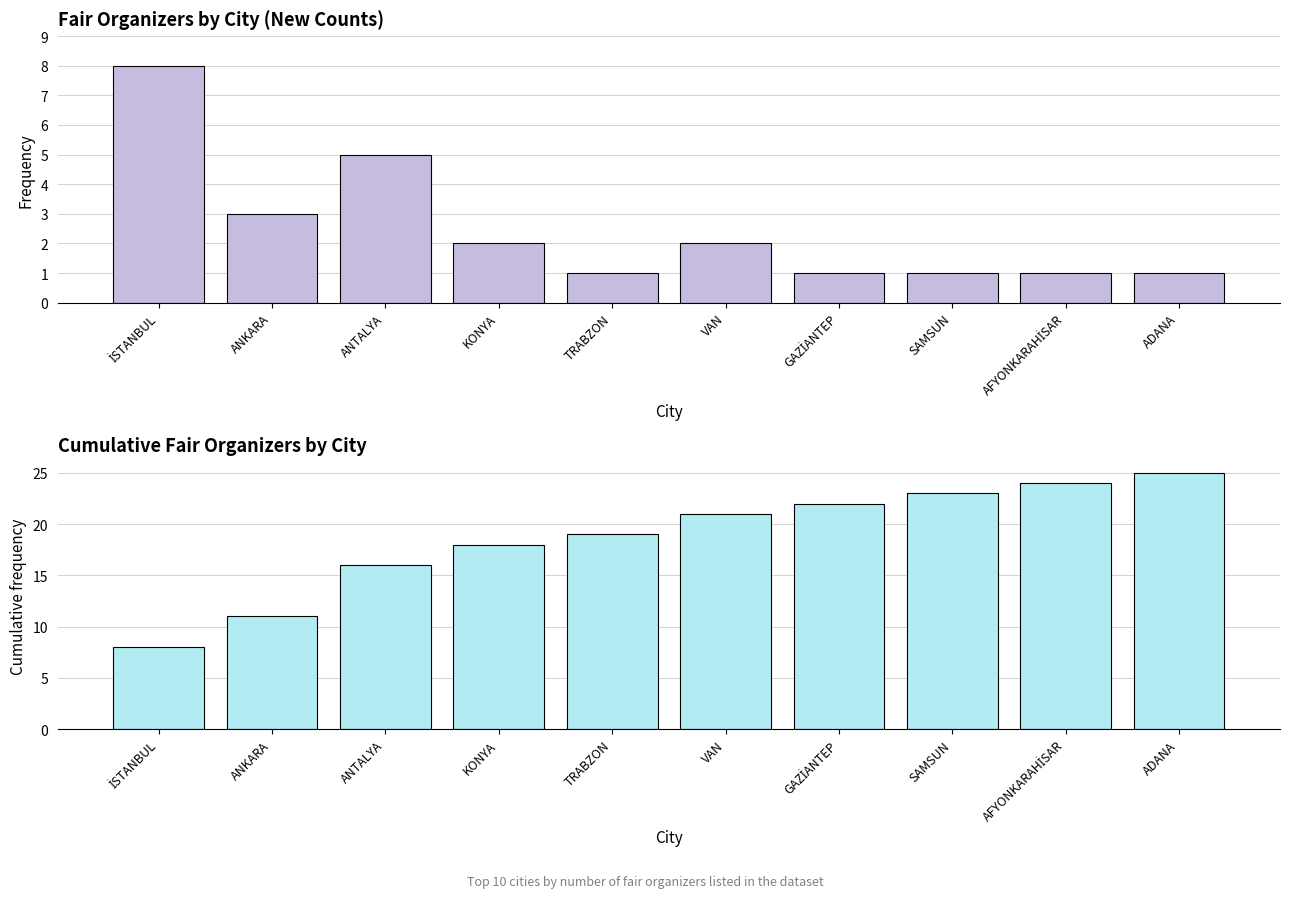

Reading right to left, list all the values displayed in this chart.

Count: ADANA=1	AFYONKARAHİSAR=1	SAMSUN=1	GAZİANTEP=1	VAN=2	TRABZON=1	KONYA=2	ANTALYA=5	ANKARA=3	İSTANBUL=8
Cumulative Count: ADANA=25	AFYONKARAHİSAR=24	SAMSUN=23	GAZİANTEP=22	VAN=21	TRABZON=19	KONYA=18	ANTALYA=16	ANKARA=11	İSTANBUL=8